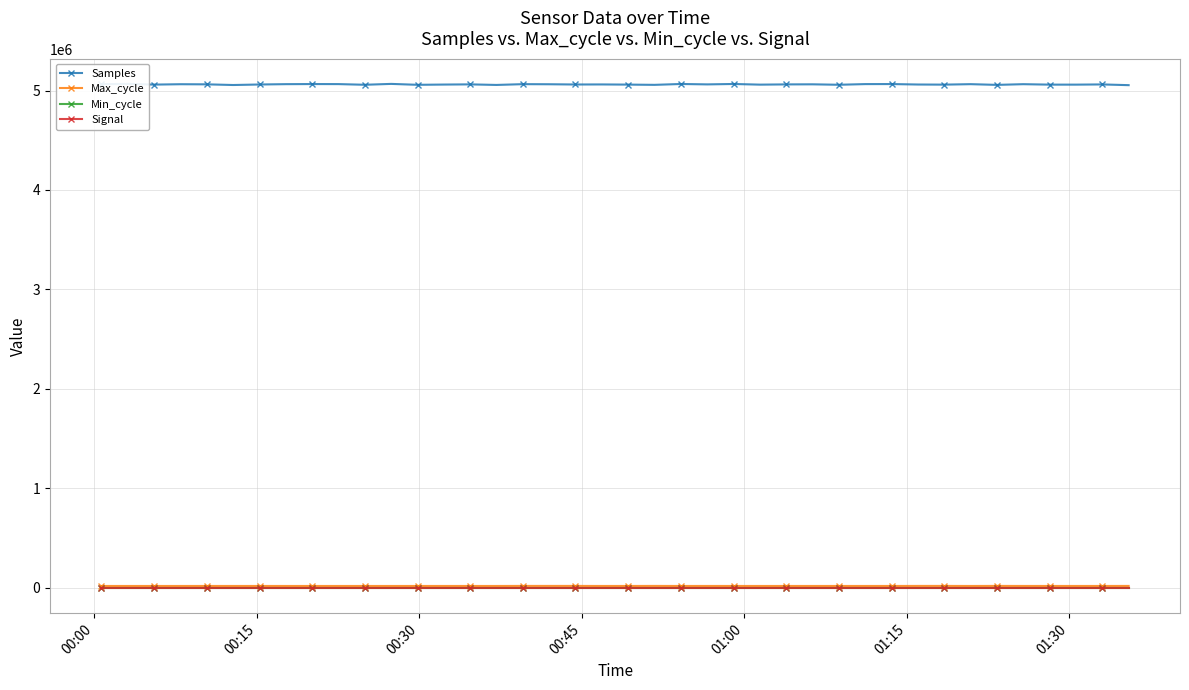

What are all the series names shown in the legend?

Samples, Max_cycle, Min_cycle, Signal